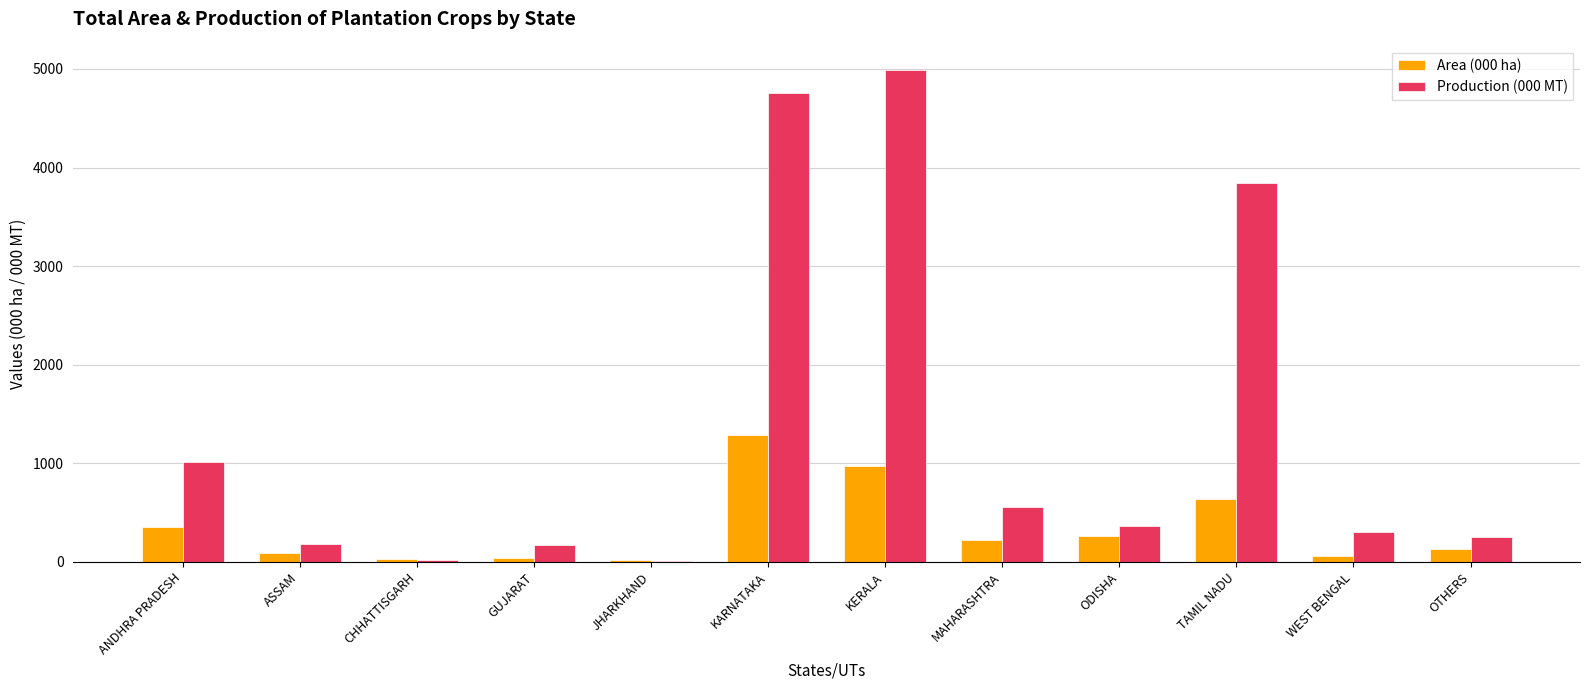

Is it true that Area (000 ha) equals 1699.1 at KARNATAKA?

False